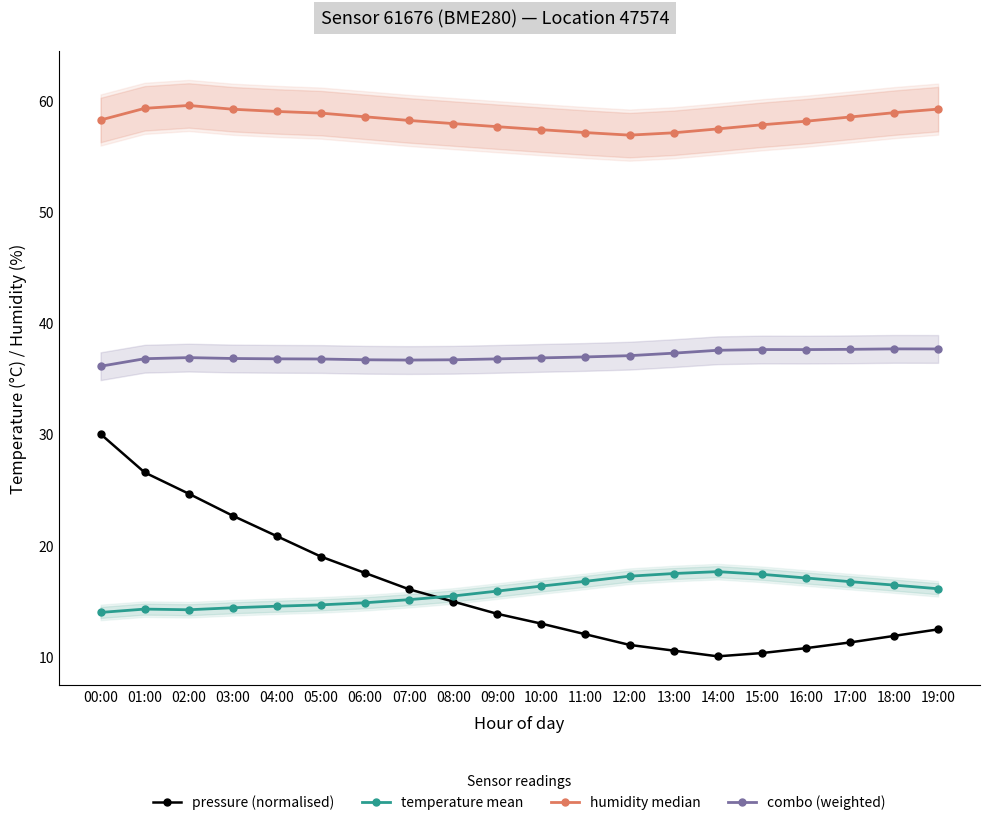

At which label does pressure (normalised) reach its peak?

00:00